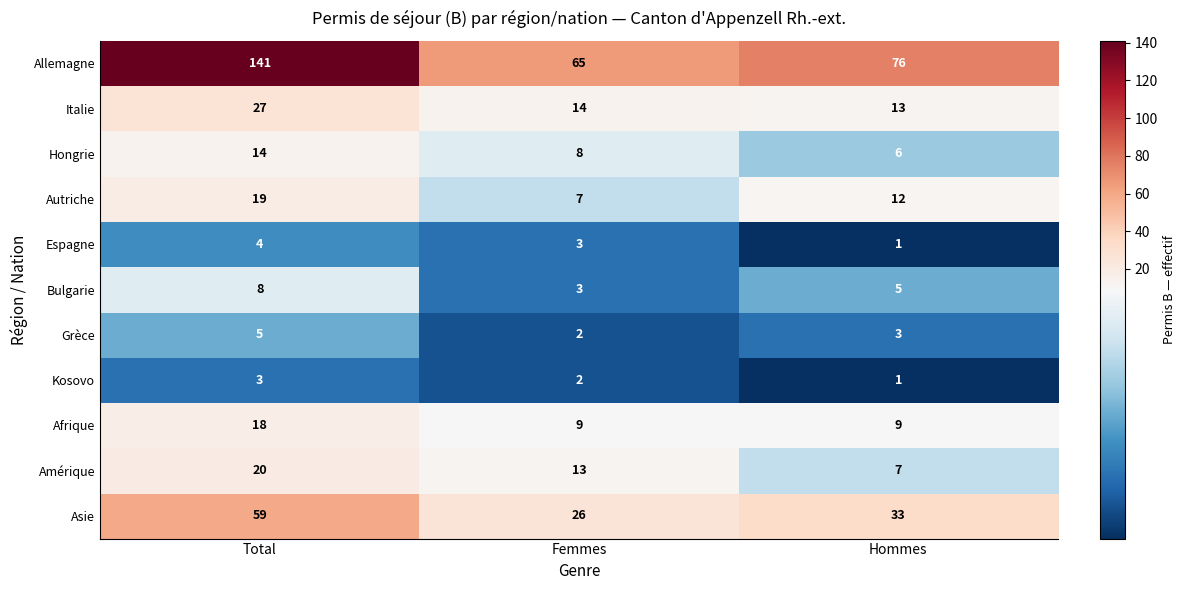

List the series in order of their peak value, lowest first.

Kosovo, Espagne, Grèce, Bulgarie, Hongrie, Afrique, Autriche, Amérique, Italie, Asie, Allemagne